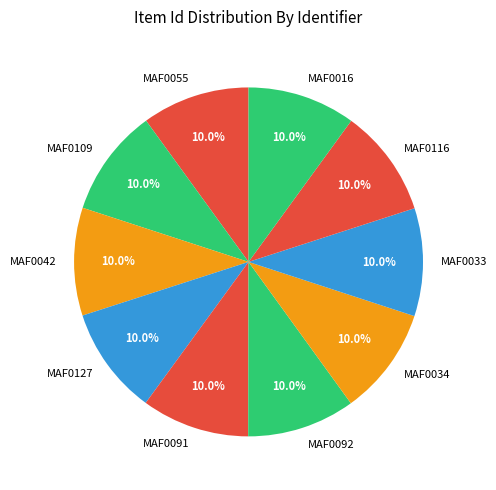

Is the sum of MAF0109 and MAF0016 greater than half?

No